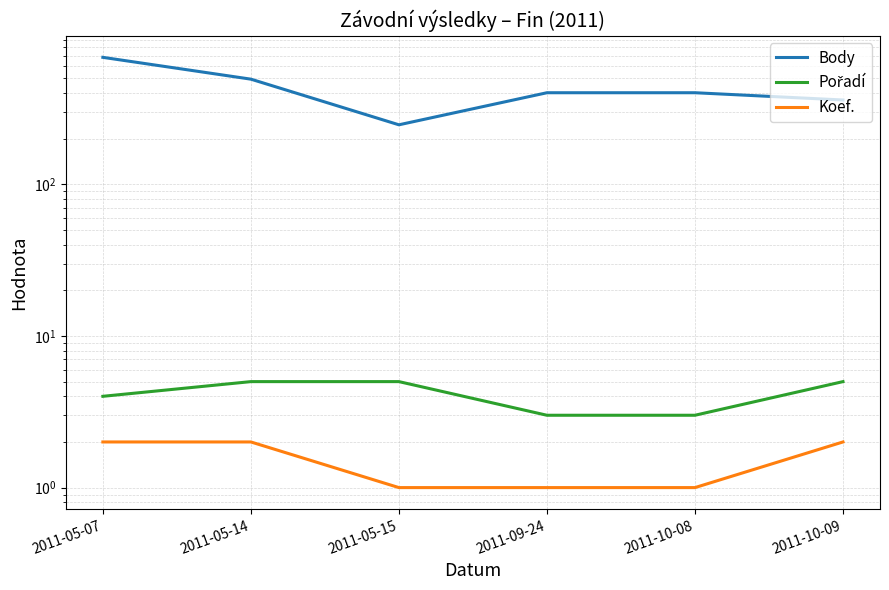

Reading left to right, extract all data points from this chart.

Body: 2011-05-07=688	2011-05-14=494	2011-05-15=247	2011-09-24=402	2011-10-08=402	2011-10-09=360
Pořadí: 2011-05-07=4	2011-05-14=5	2011-05-15=5	2011-09-24=3	2011-10-08=3	2011-10-09=5
Koef.: 2011-05-07=2	2011-05-14=2	2011-05-15=1	2011-09-24=1	2011-10-08=1	2011-10-09=2